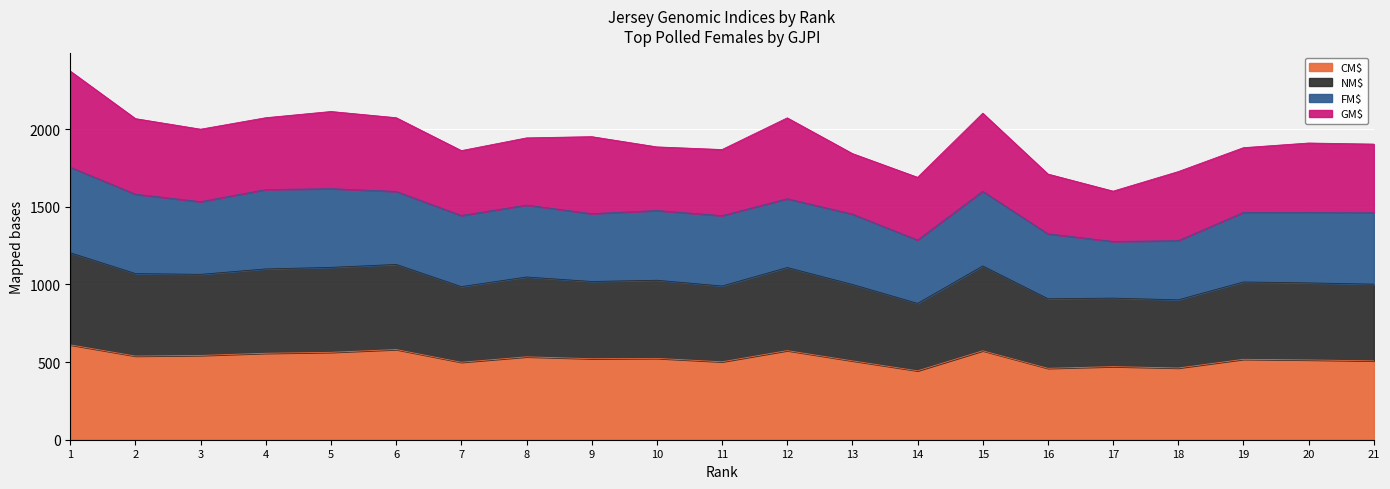

Where is the first local minimum for CM$?

2